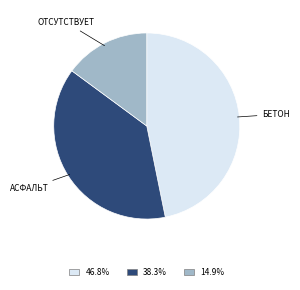

Is there any slice that represents more than half of the pie?

No